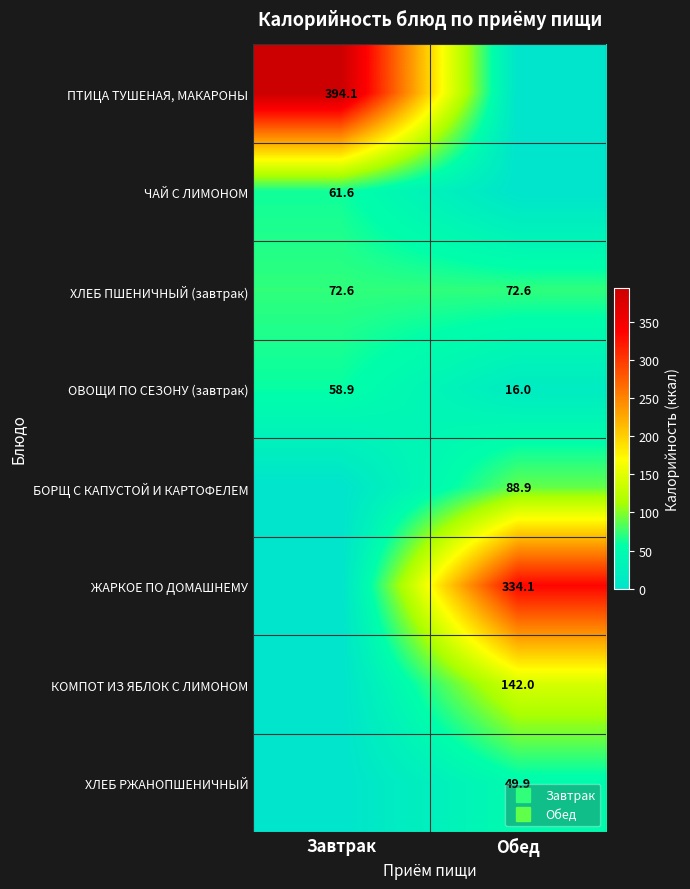

What is the difference between the maximum and minimum values in the КОМПОТ ИЗ ЯБЛОК С ЛИМОНОМ series?

142.0